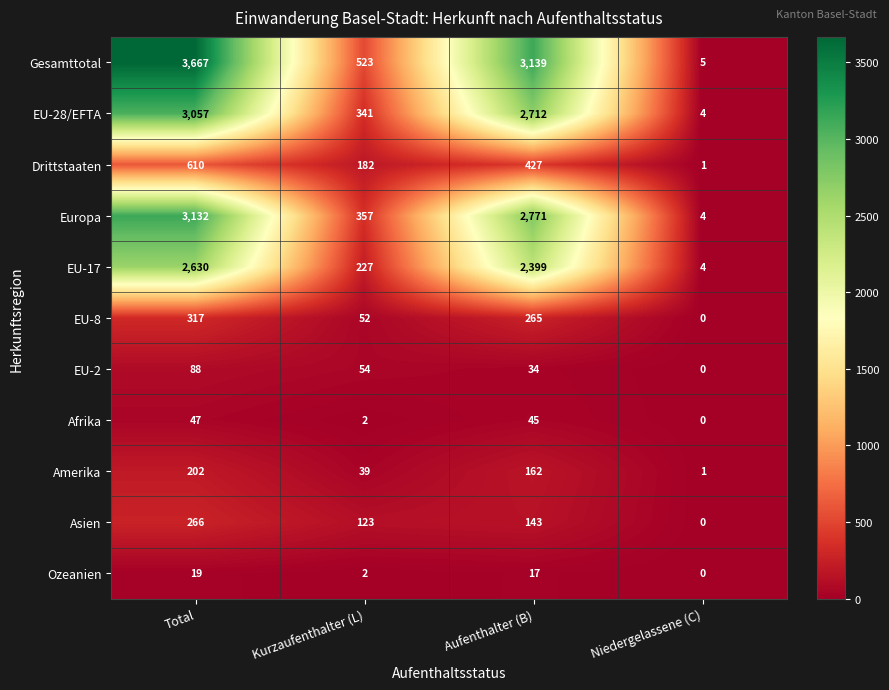

At which label does Europa first exceed 2771?

Total